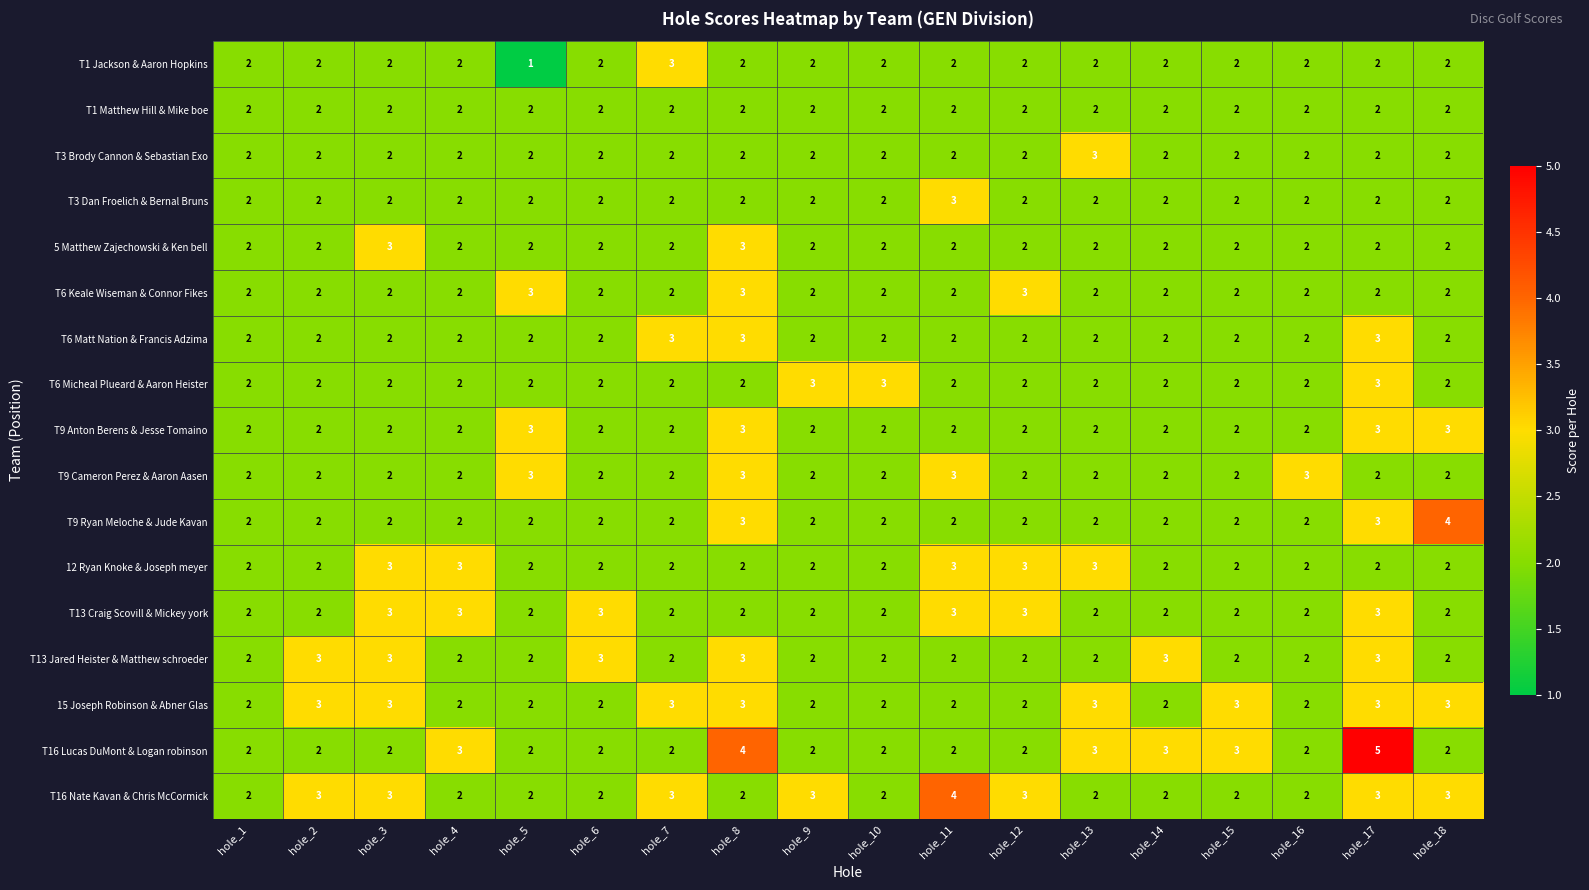

Which series has the largest range (max minus min)?

T16 Lucas DuMont & Logan robinson